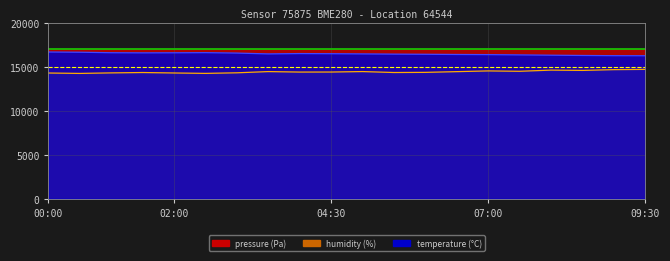

At which label does temperature first exceed 16448?

00:00